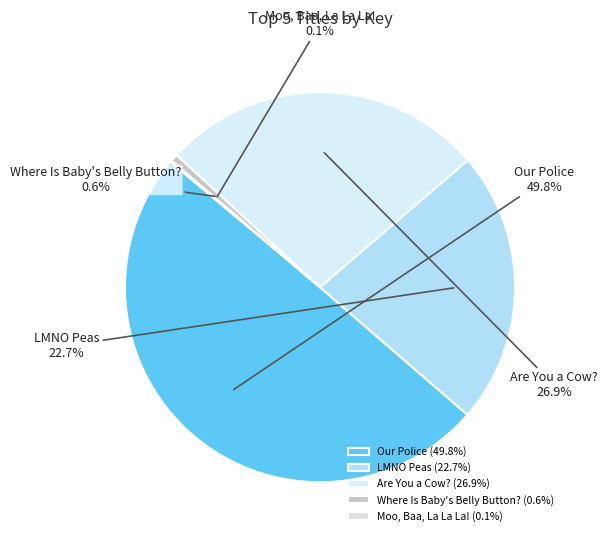

To the nearest percent, what portion does Our Police represent?

50%